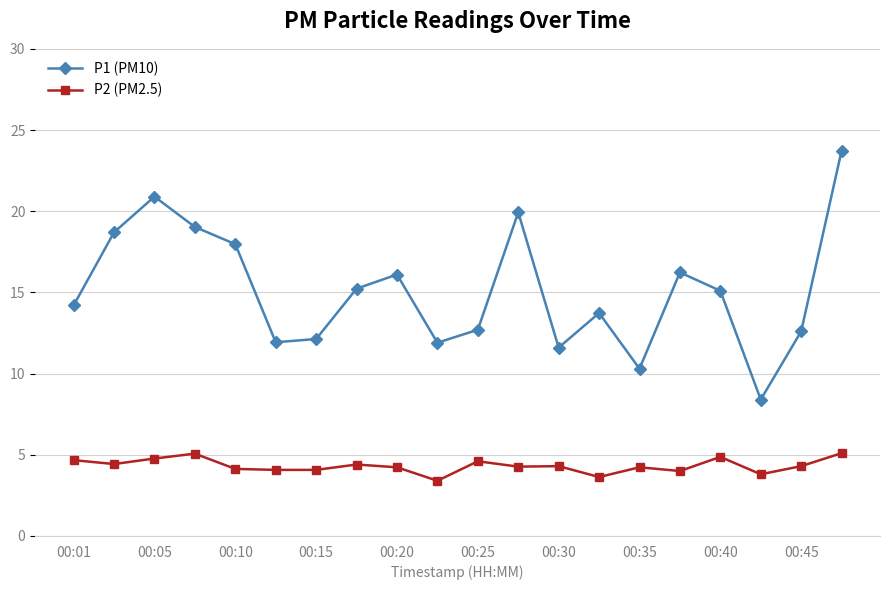

True or false: P1 (PM10) has more than 2 points higher than both neighbors.

True